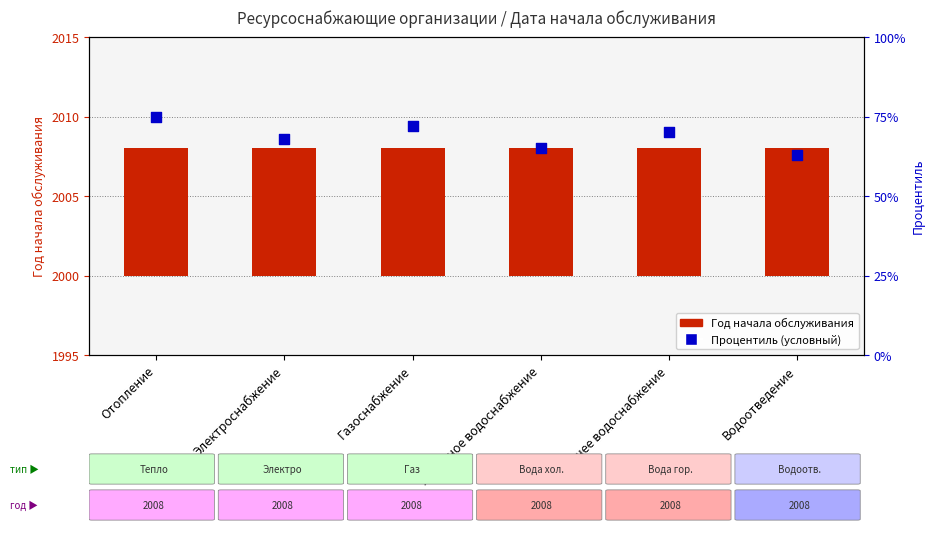

Which series has the widest spread of Y values?

Процентиль (условный)